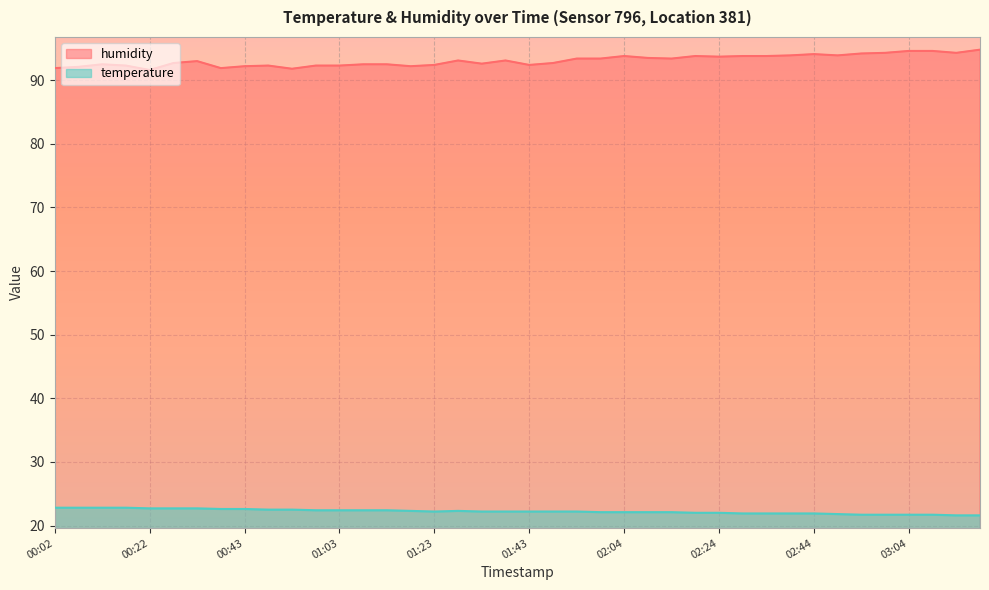

What is the smallest value displayed?

21.6